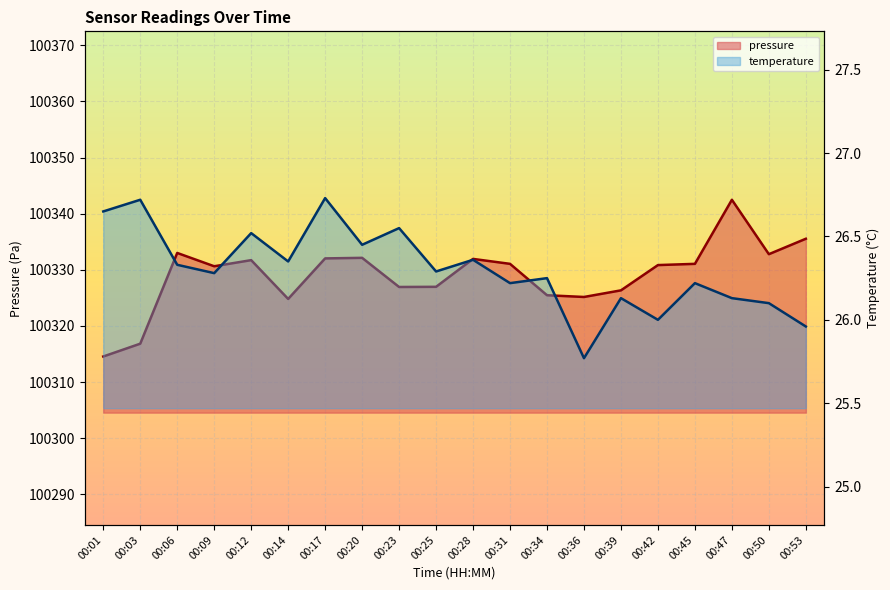

Reading right to left, transcribe all the data shown in this chart.

pressure: 100335.5	100332.8	100342.5	100331.1	100330.8	100326.3	100325.2	100325.5	100331.1	100331.9	100327.0	100326.9	100332.1	100332.0	100324.8	100331.7	100330.6	100333.0	100316.8	100314.6
temperature: 26.0	26.1	26.1	26.2	26.0	26.1	25.8	26.2	26.2	26.4	26.3	26.6	26.4	26.7	26.4	26.5	26.3	26.3	26.7	26.6